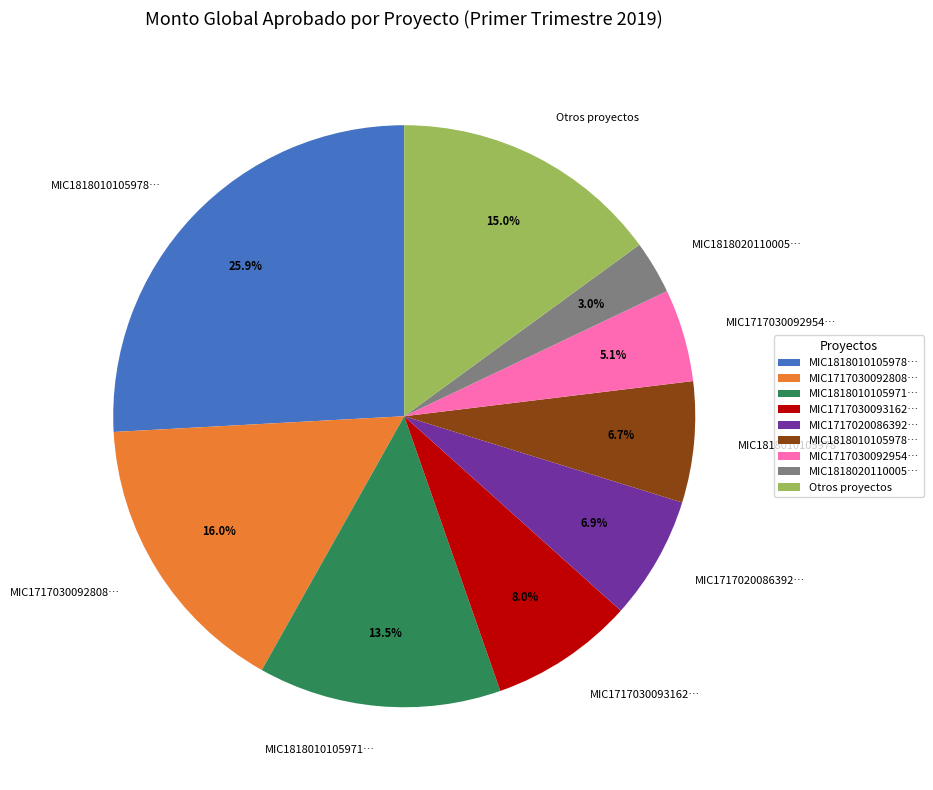

Is there a majority slice in this chart?

No